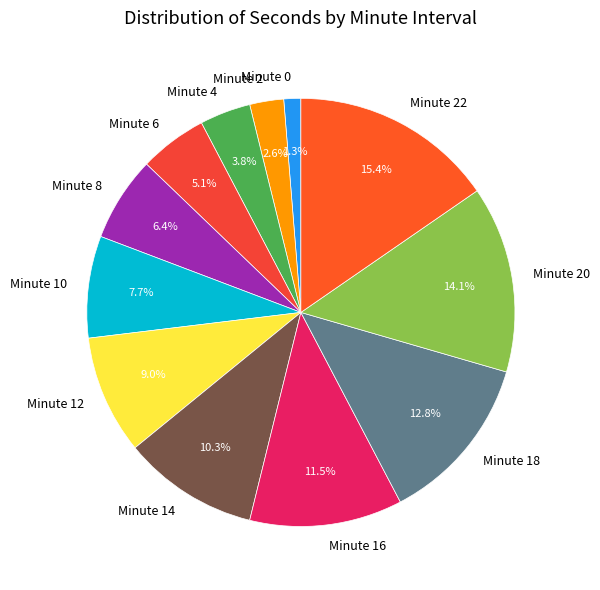

To the nearest percent, what is the difference between the Minute 8 and Minute 16 slice percentages?

5%